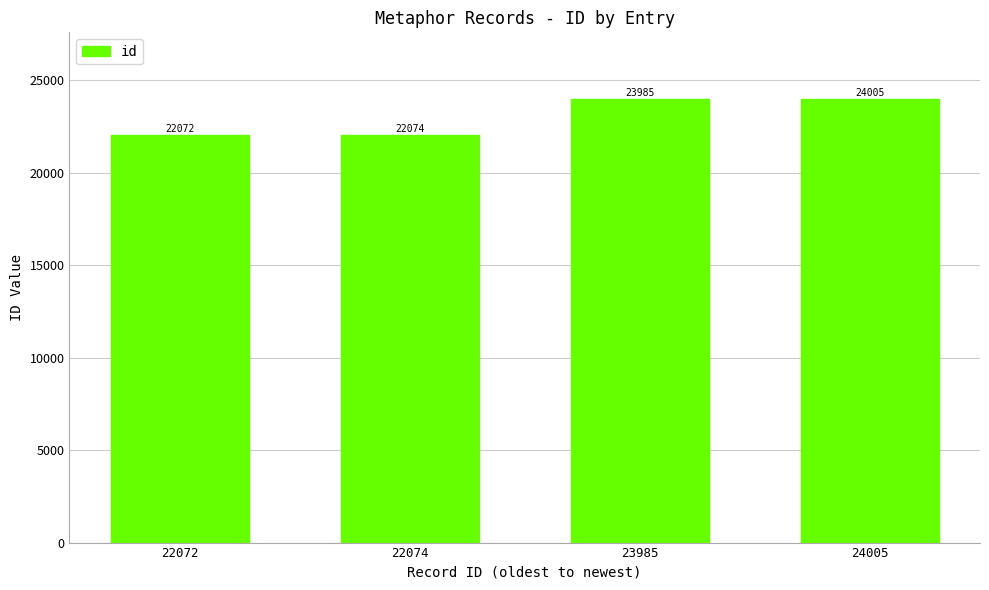

True or false: the data shows 24005 at 24005.

True